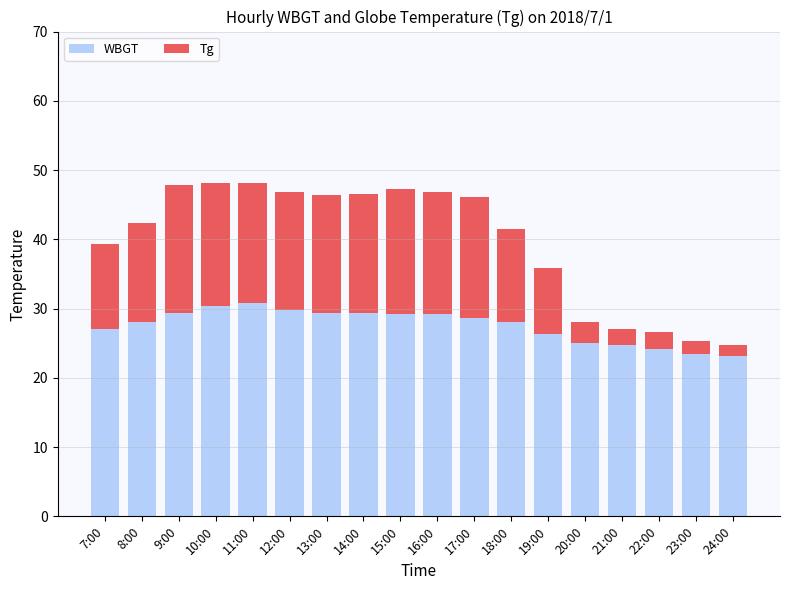

True or false: WBGT has a value of 9.4 at 15:00.

False